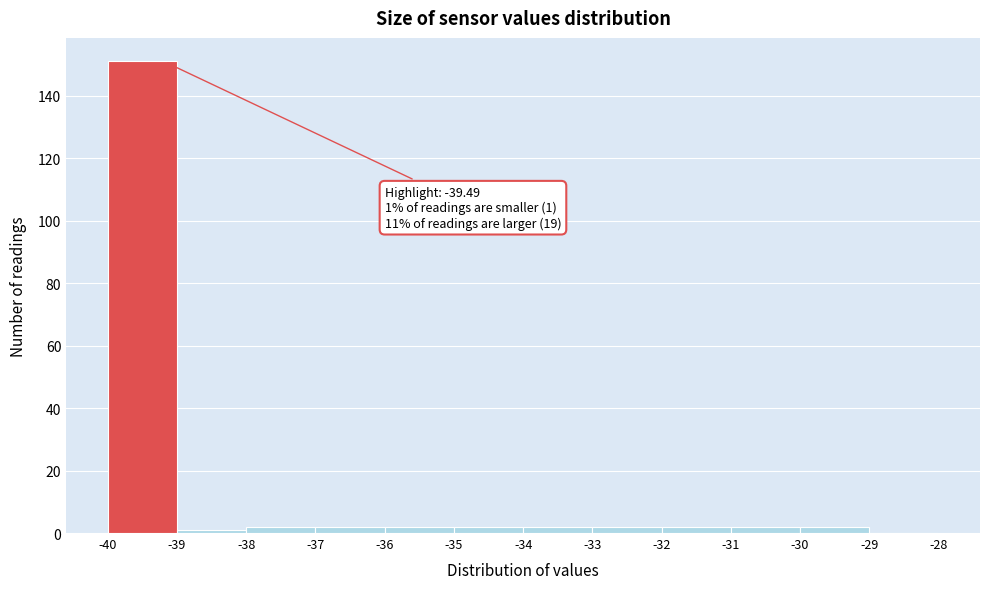

Which range on the x-axis has the tallest bar?

-40 to -39